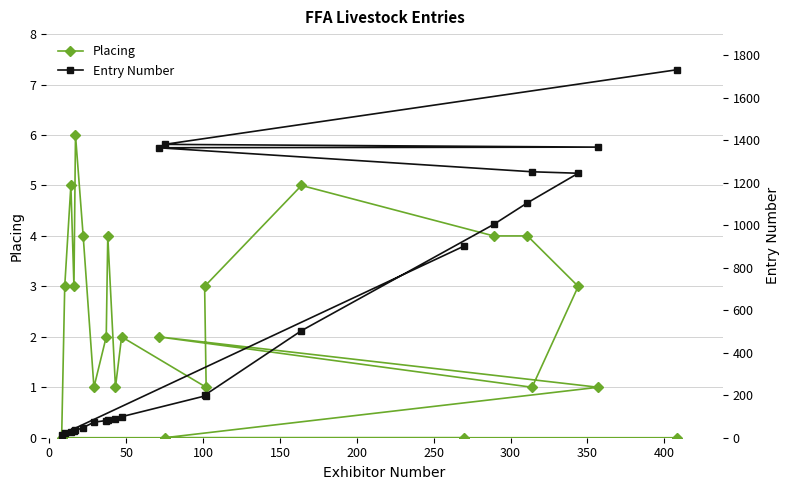

List the series in order of their peak value, highest first.

Entry Number, Placing